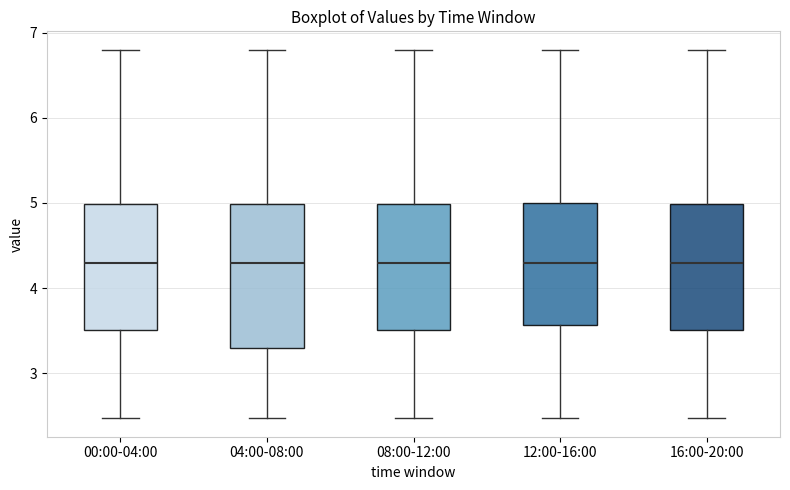

Reading left to right, read every box against the y-axis: the position of its median line, the range the box covers, and the ends of its whiskers. The values are not printed on the chart, so give them approximately, as read against the axis.

00:00-04:00: median 4.3, box 3.5 to 5.0, whiskers 2.5 to 6.8
04:00-08:00: median 4.3, box 3.3 to 5.0, whiskers 2.5 to 6.8
08:00-12:00: median 4.3, box 3.5 to 5.0, whiskers 2.5 to 6.8
12:00-16:00: median 4.3, box 3.6 to 5.0, whiskers 2.5 to 6.8
16:00-20:00: median 4.3, box 3.5 to 5.0, whiskers 2.5 to 6.8